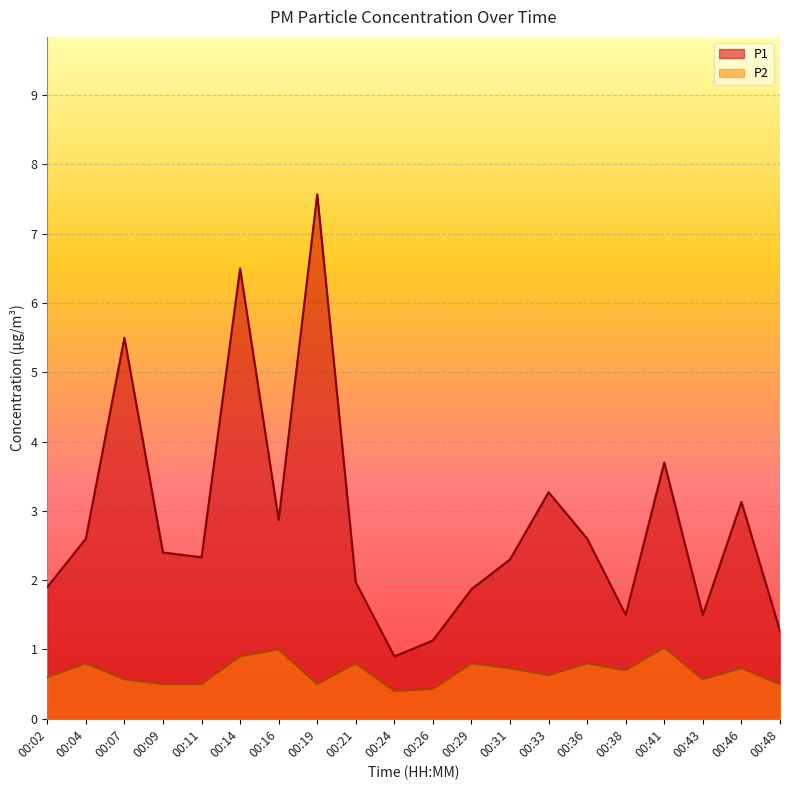

Read the P1 value at 00:41.

3.7